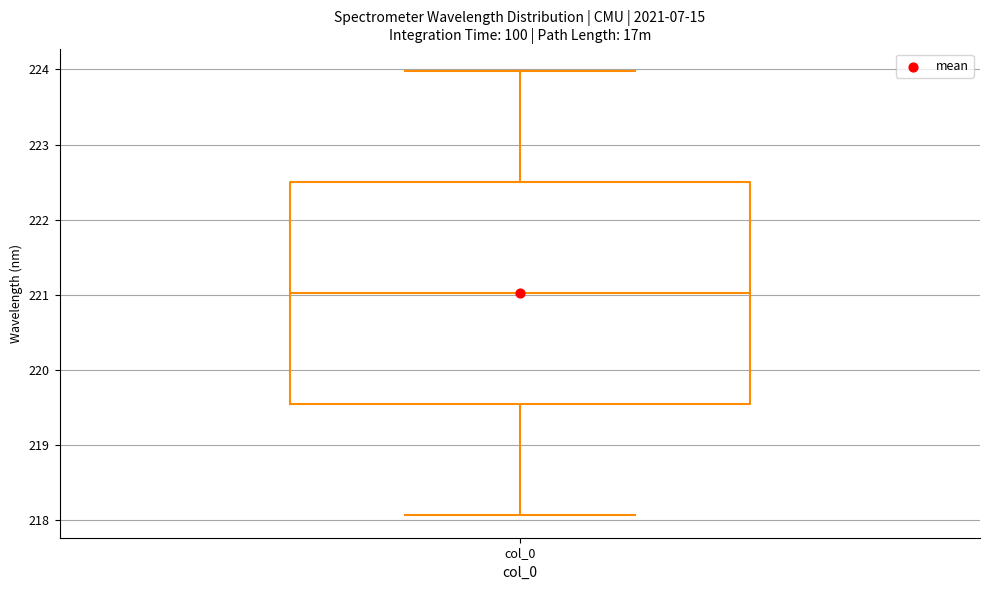

Read this box plot against the y-axis: the position of the median line, the range covered by the box, and the ends of both whiskers. The values are not printed on the chart, so give them approximately, as read against the axis.

median 221.0, box 219.5 to 222.5, whiskers 218.1 to 224.0